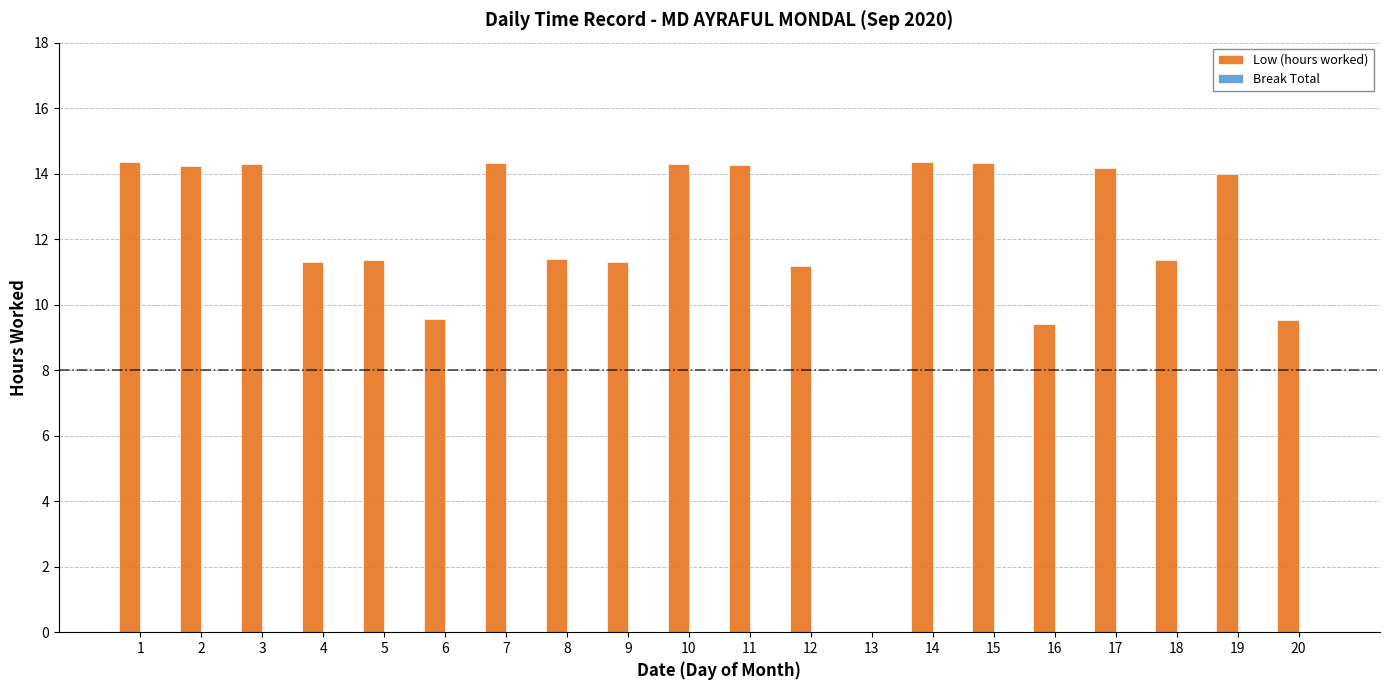

What is the sum of the values at 20 and 7?

23.9